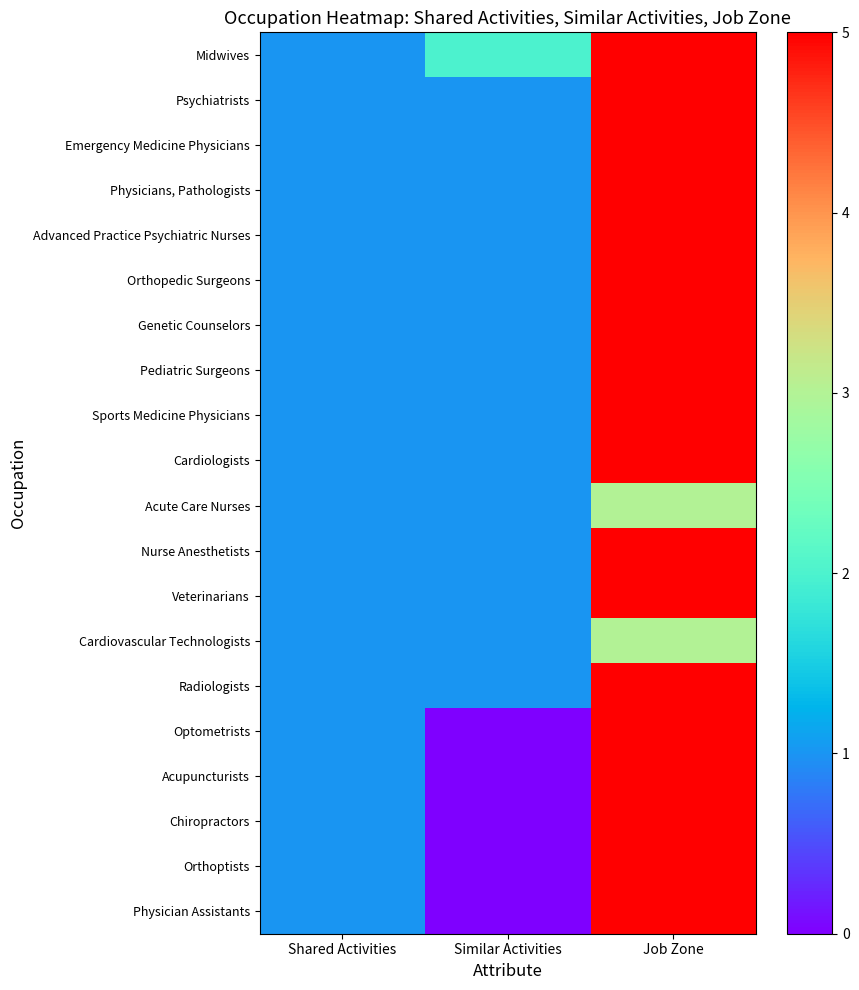

Rank the series at Similar Activities from lowest to highest value.

Optometrists, Acupuncturists, Chiropractors, Orthoptists, Physician Assistants, Psychiatrists, Emergency Medicine Physicians, Physicians, Pathologists, Advanced Practice Psychiatric Nurses, Orthopedic Surgeons, Genetic Counselors, Pediatric Surgeons, Sports Medicine Physicians, Cardiologists, Acute Care Nurses, Nurse Anesthetists, Veterinarians, Cardiovascular Technologists, Radiologists, Midwives